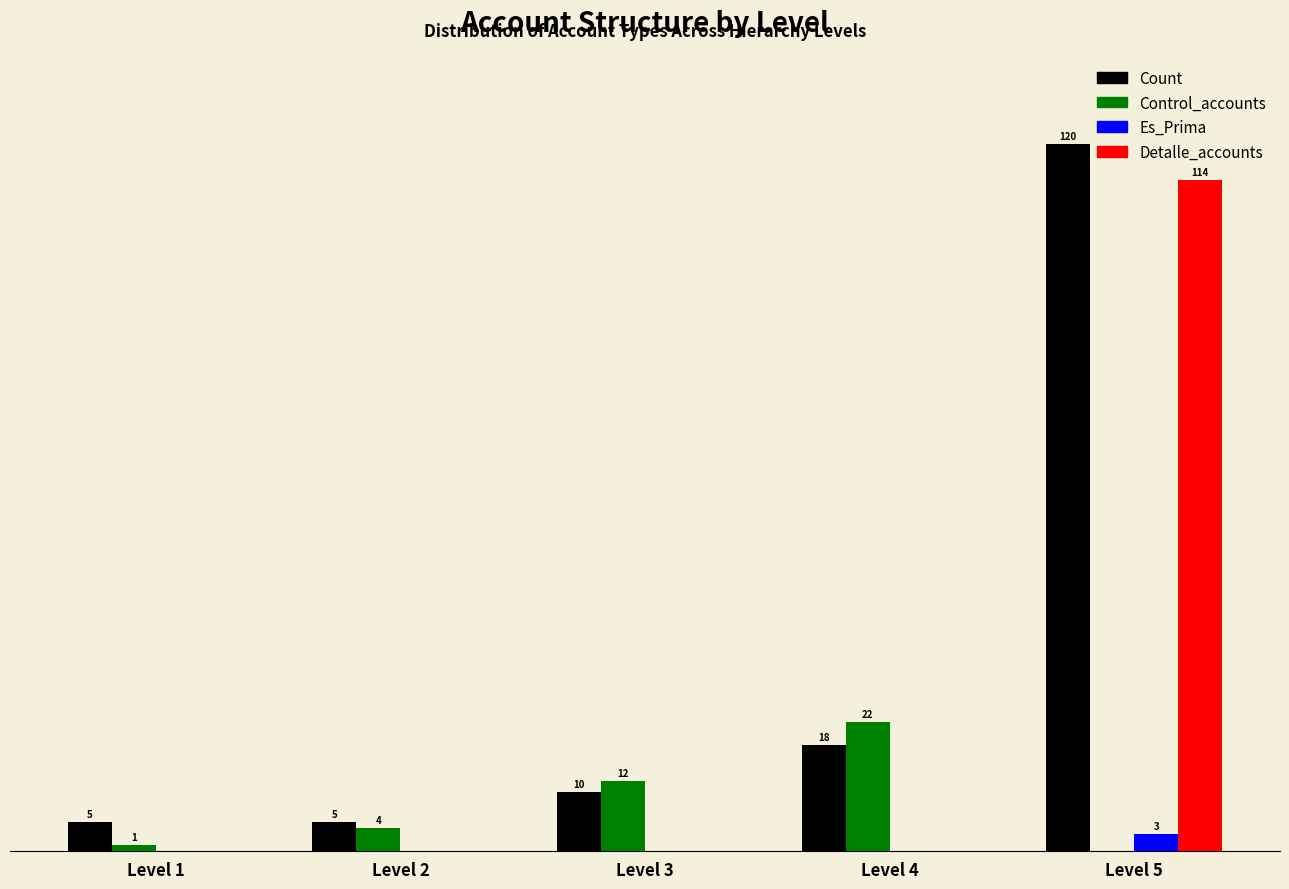

Is the value of Count at Level 4 greater than the value of Es_Prima at Level 2?

Yes